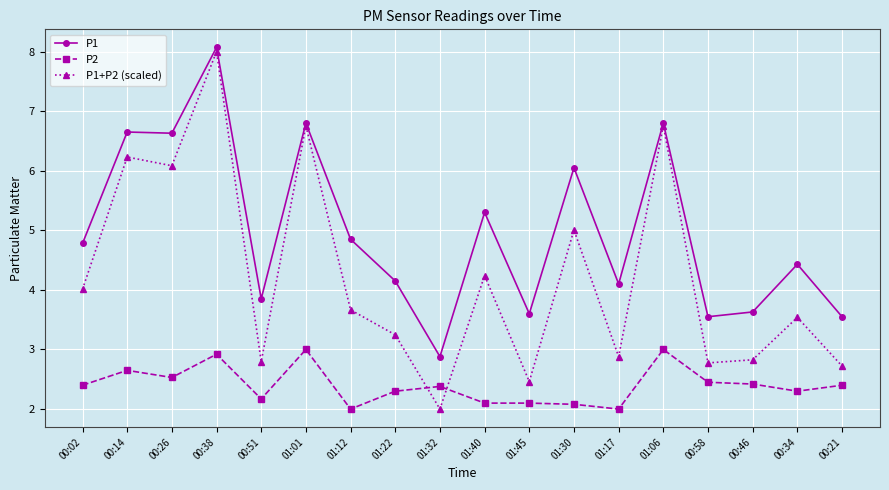

How many lines are shown in the chart?

3